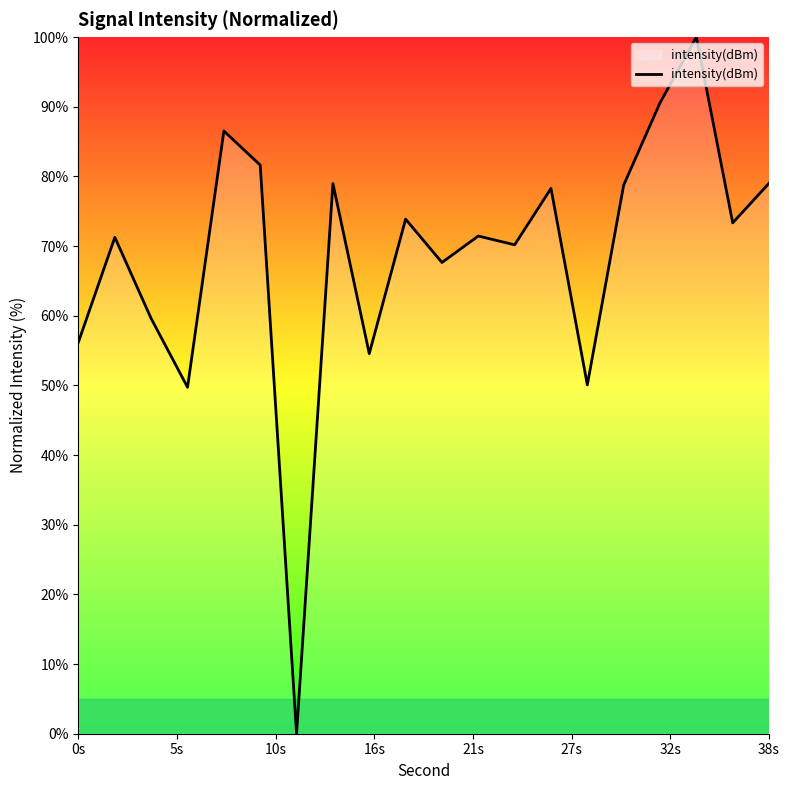

What is the maximum value shown in the chart?

100.0